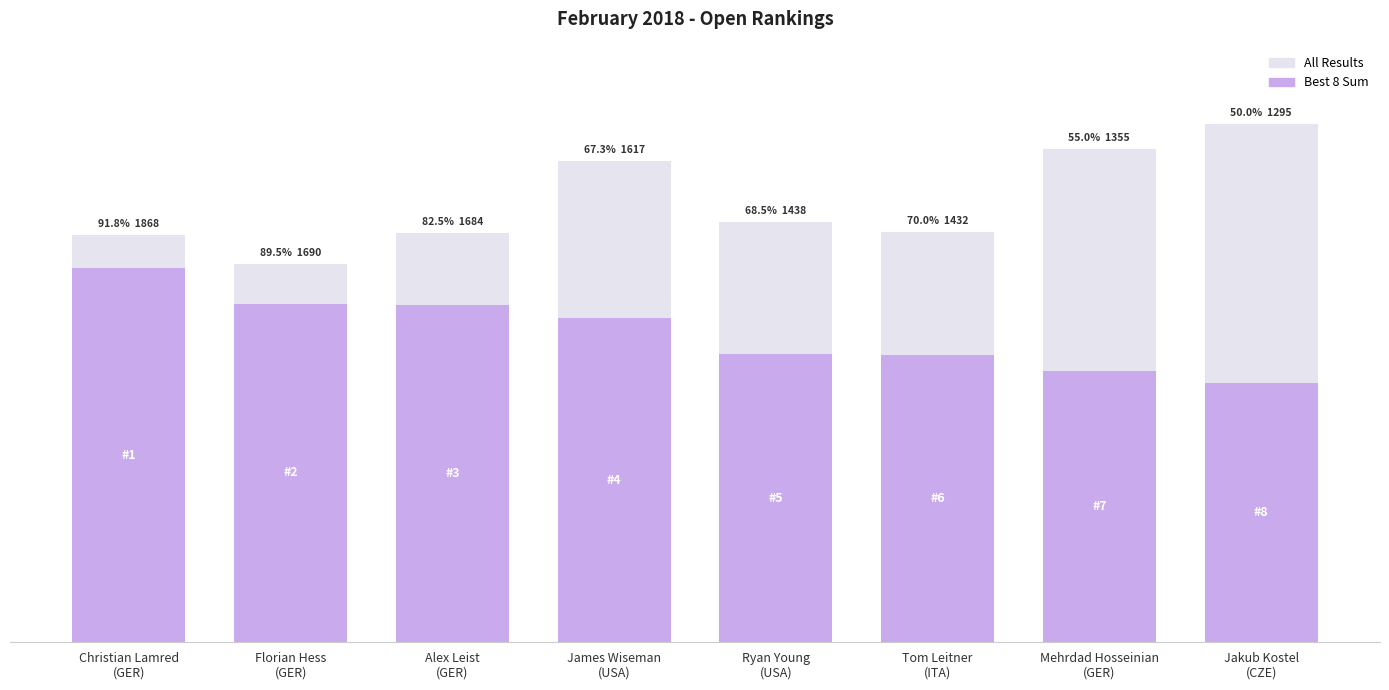

What is the difference between the Best 8 Sum values at Tom Leitner
(ITA) and Alex Leist
(GER)?

252.2